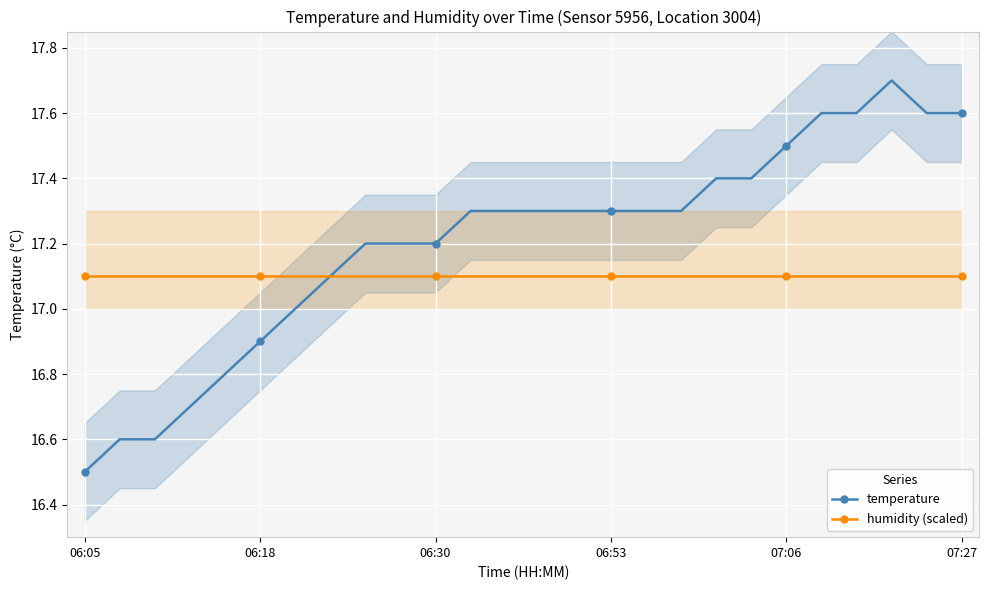

What are all the series names shown in the legend?

temperature, humidity (scaled)